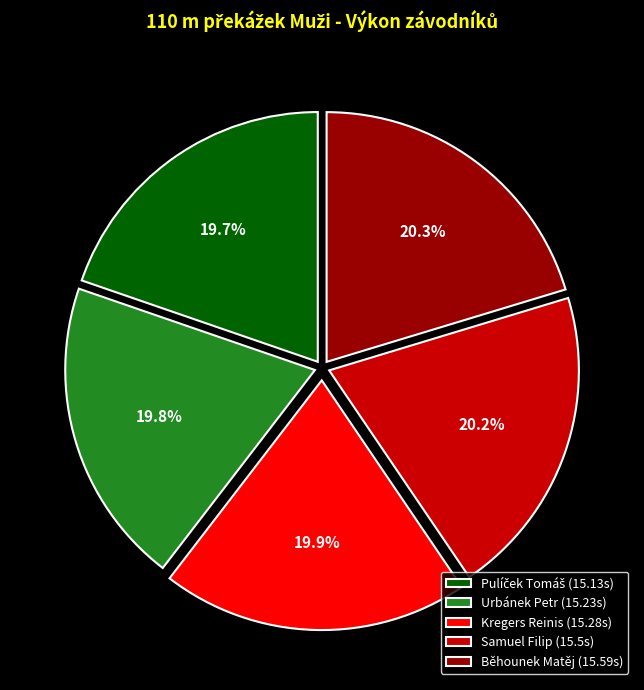

Combined, do Urbánek Petr and Kregers Reinis account for over 50%?

No